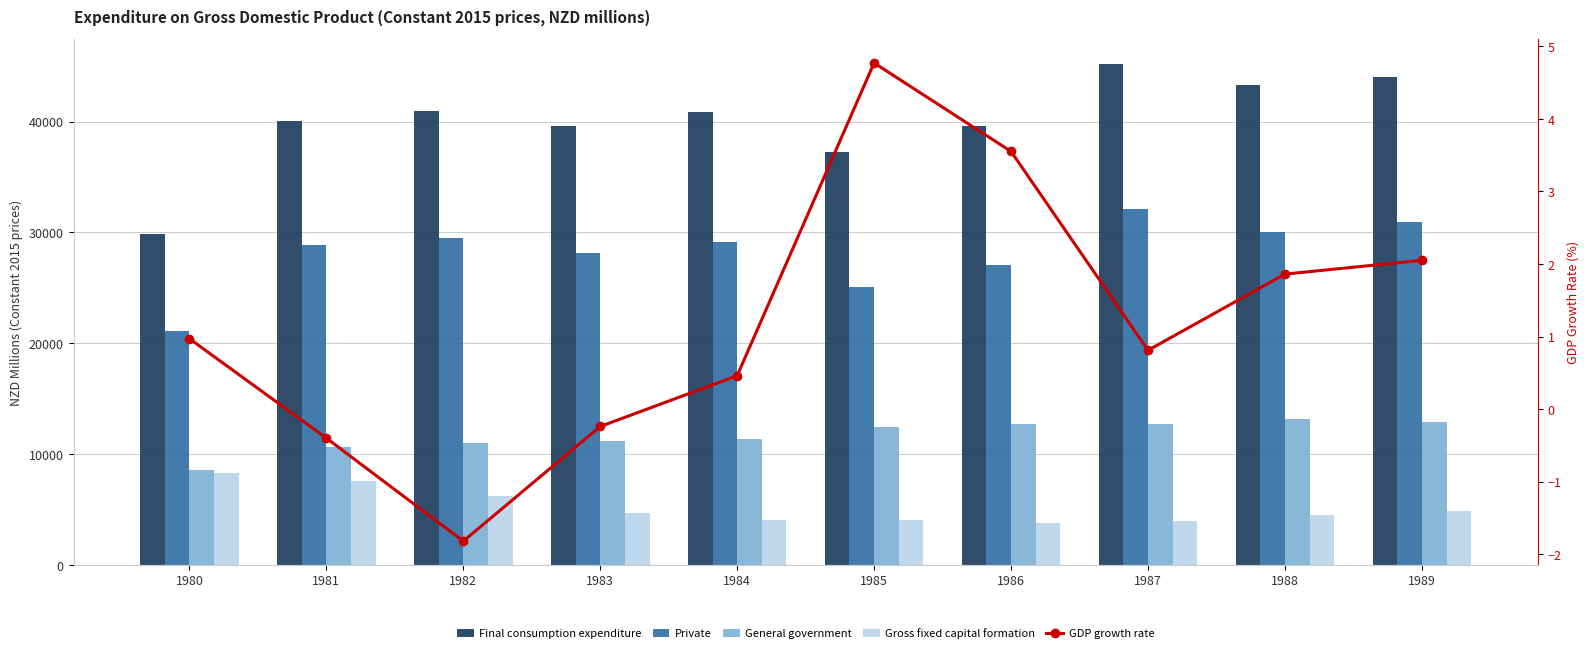

How many distinct data groups are displayed?

5